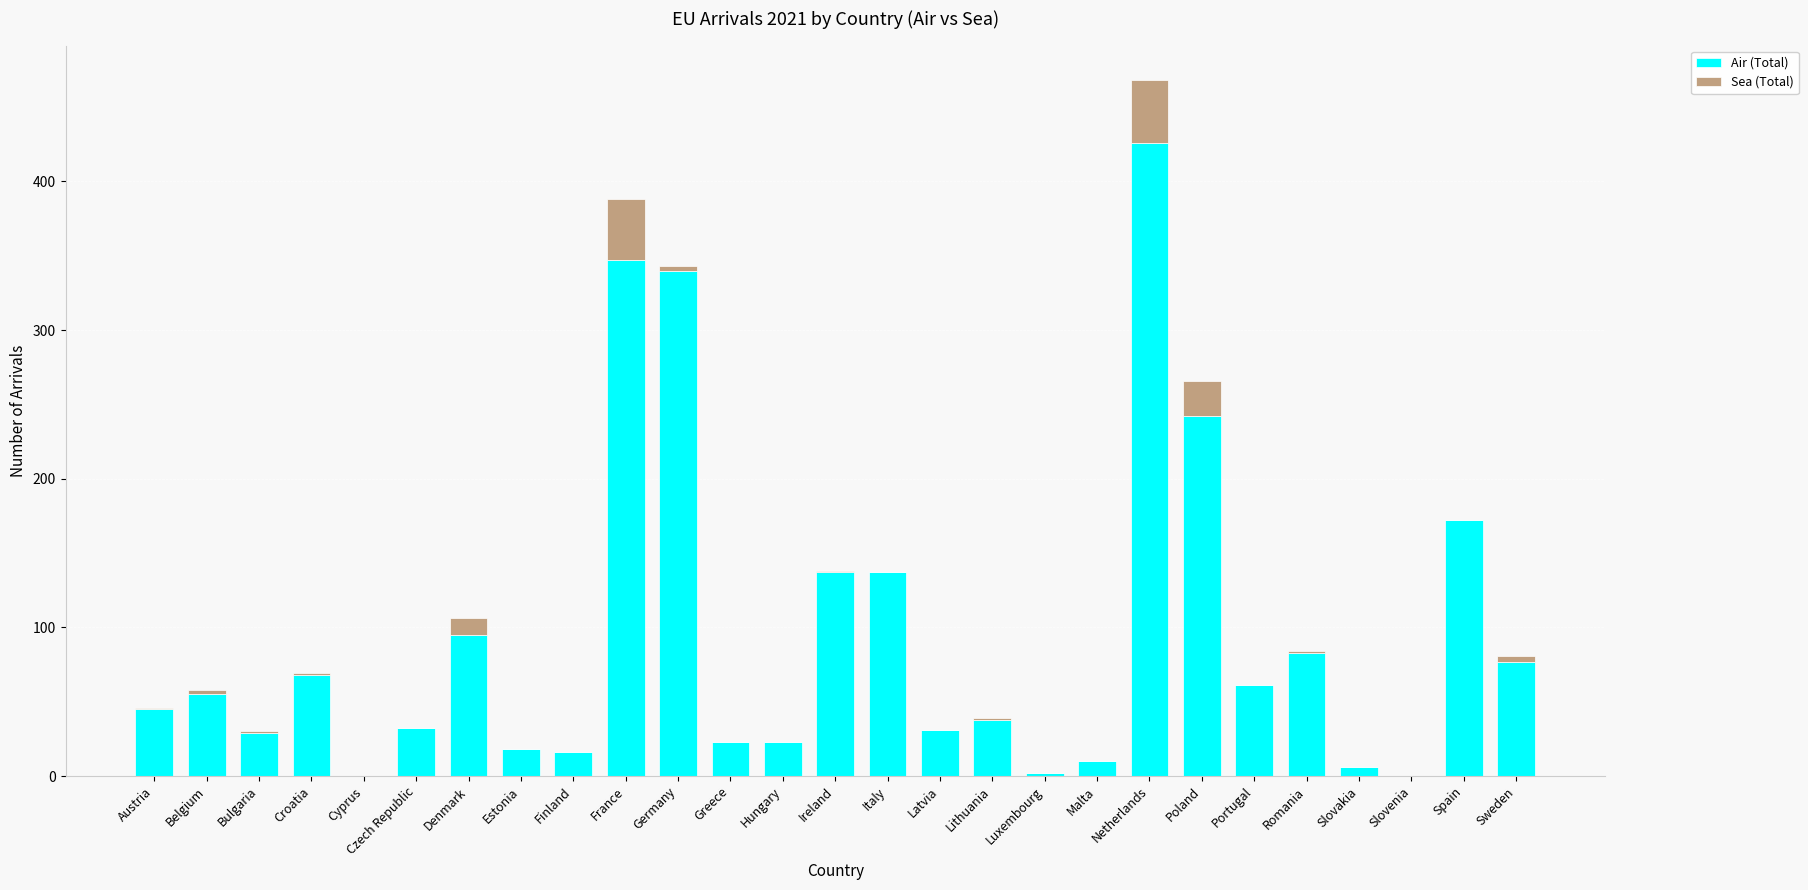

At which label does Air (Total) reach its peak?

Netherlands